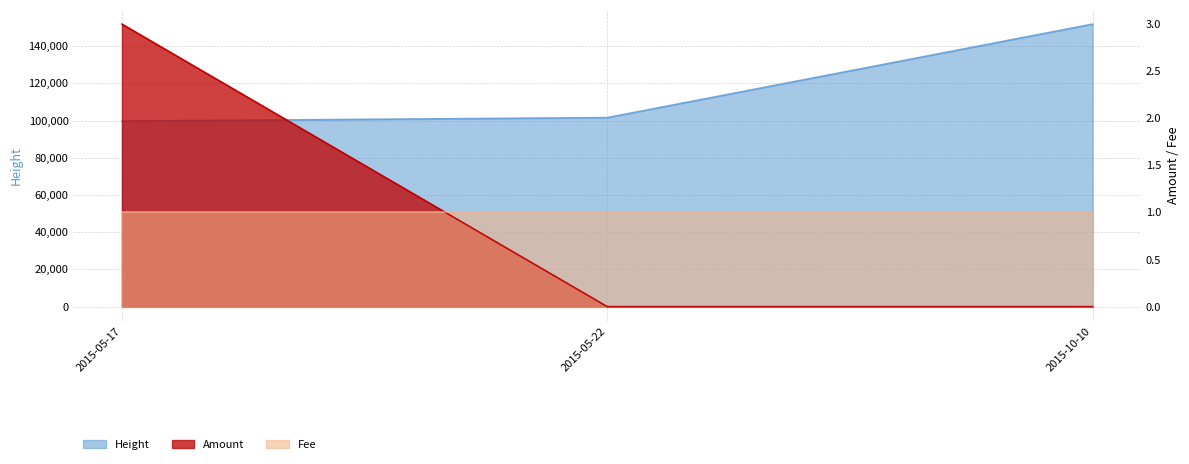

What is the label of the 2nd point from the left?

2015-05-22